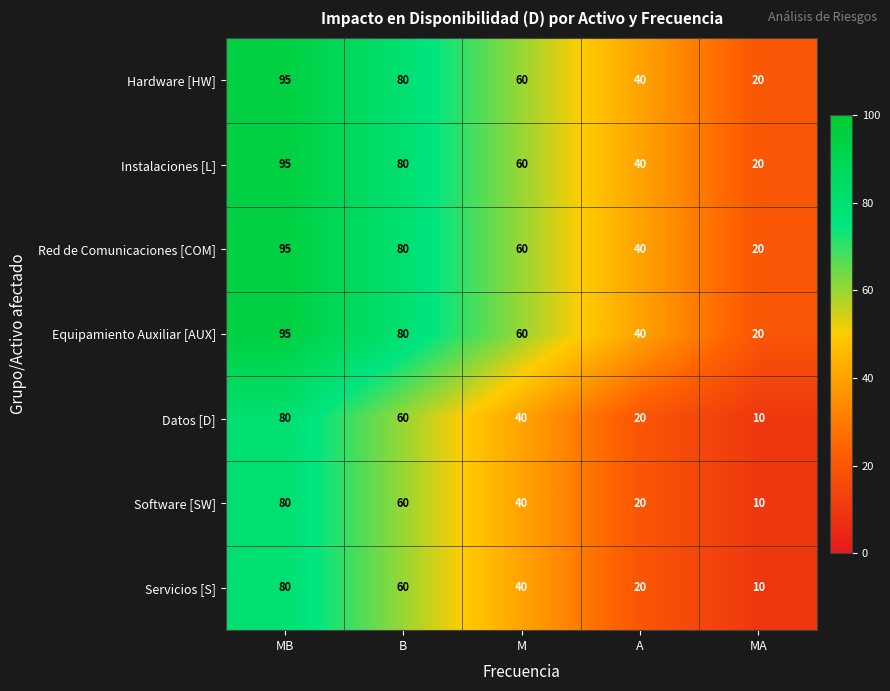

What is the sum of the Software [SW] values at MB and A?

100